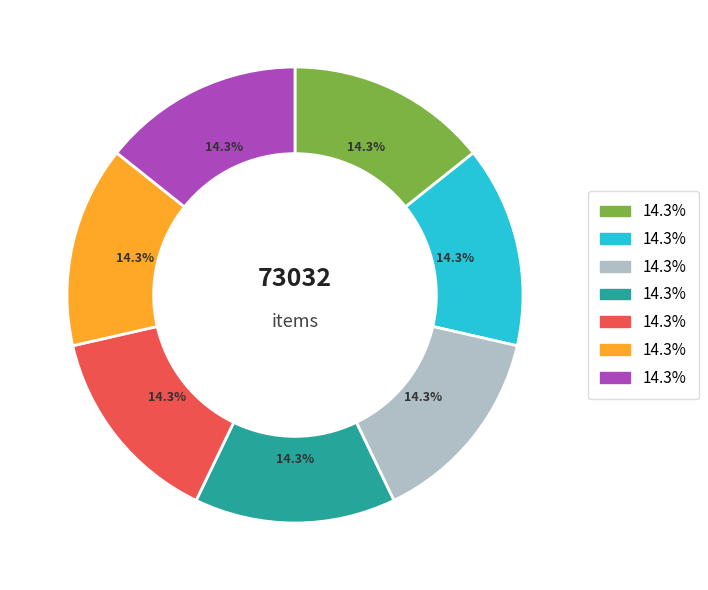

Is there any slice that represents more than half of the pie?

No